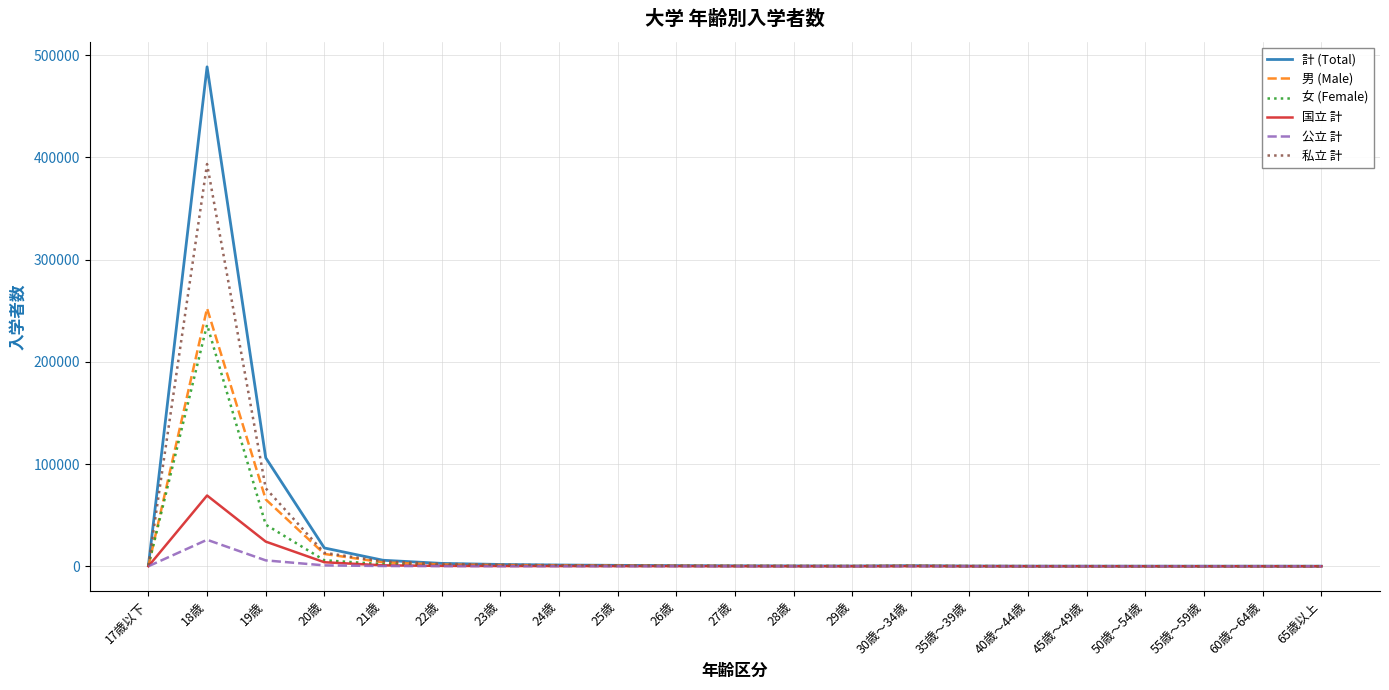

Which series has the widest spread of values?

計 (Total)